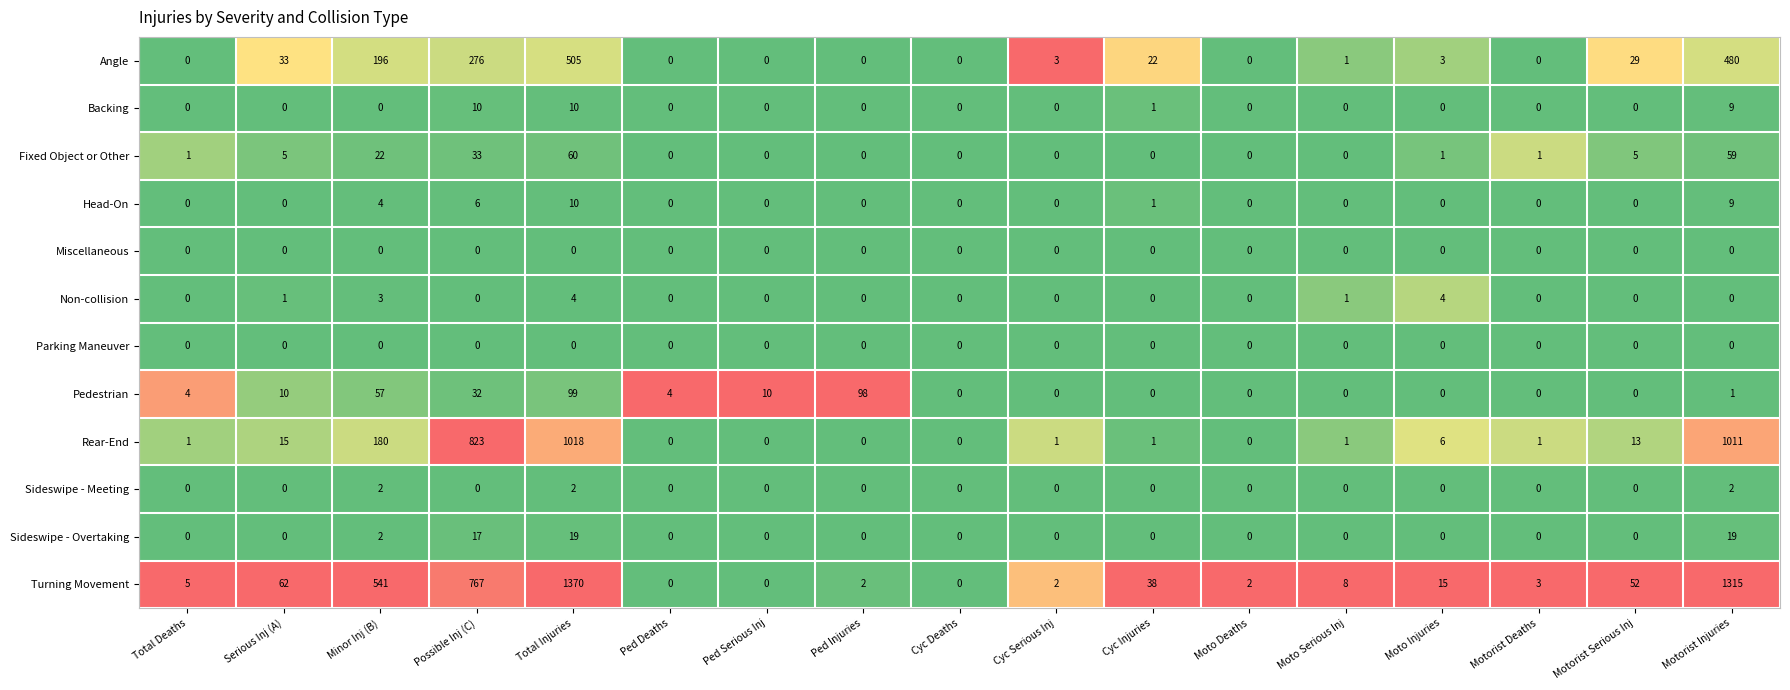

Between Ped Serious Inj and Moto Serious Inj, which series saw the biggest shift?

Pedestrian